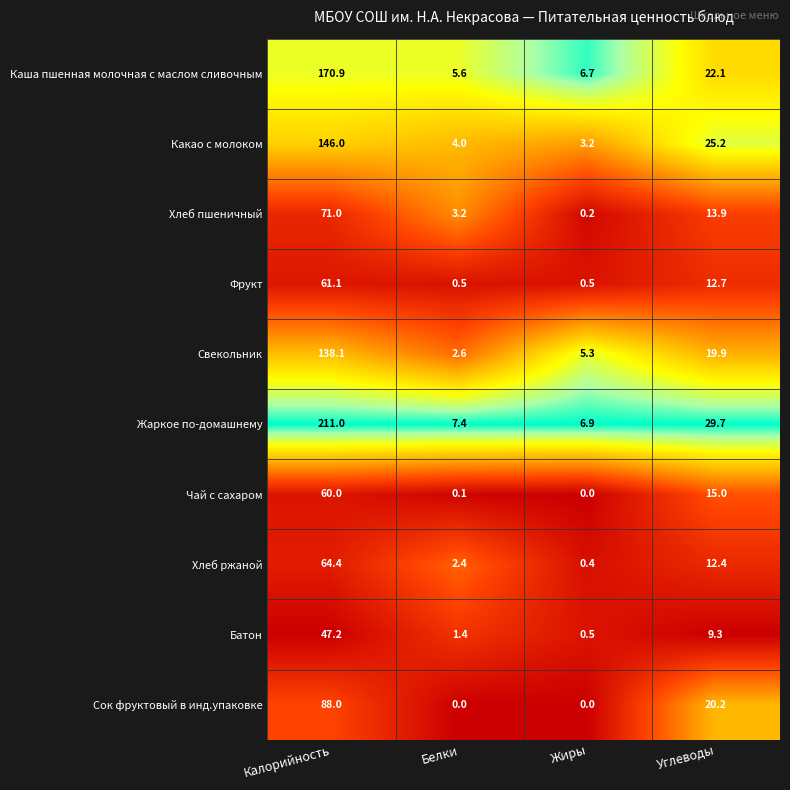

The value of Фрукт at Калорийность is 61.1. True or false?

True